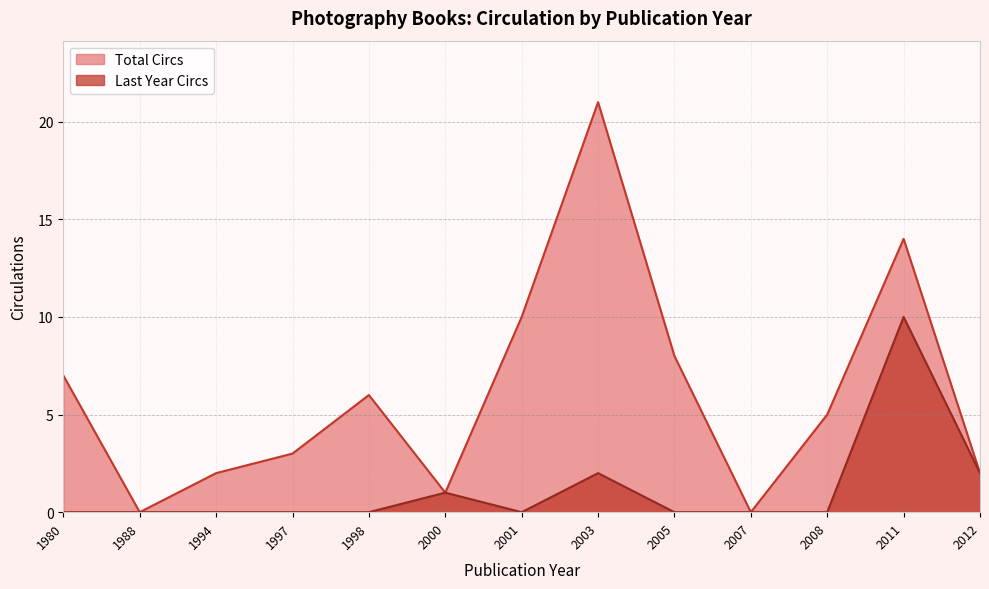

What is the difference between the maximum and minimum values in the Last Year Circs series?

10